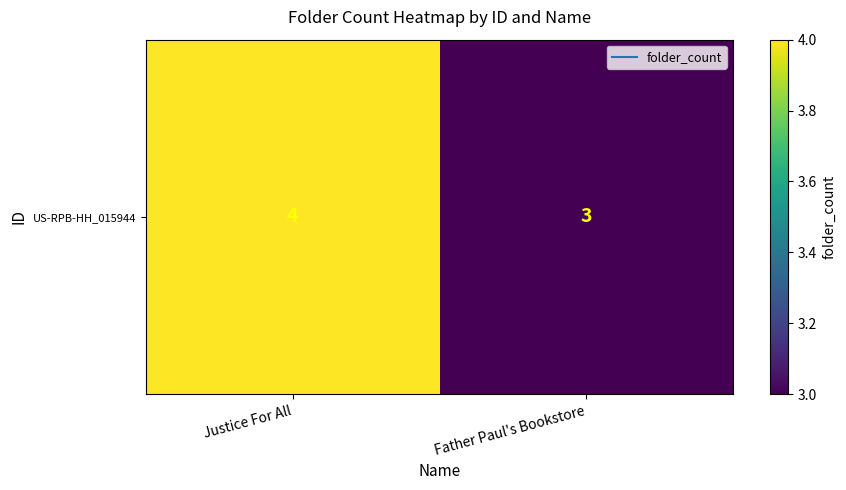

The chart shows a value of 3 at Father Paul's Bookstore. True or false?

True